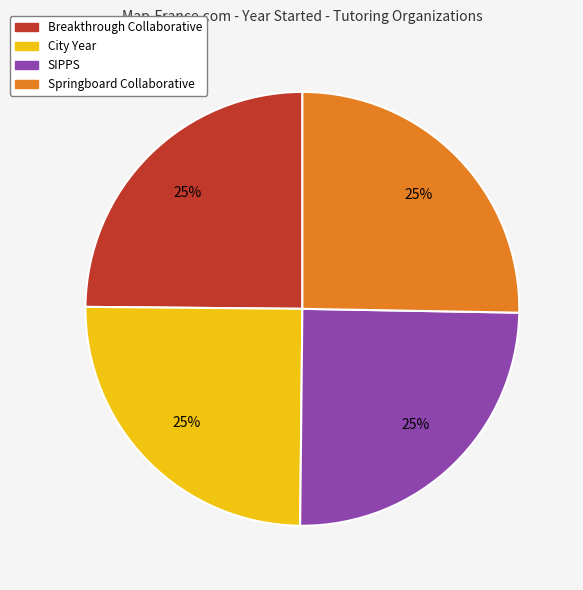

How many slices are in this pie chart?

4